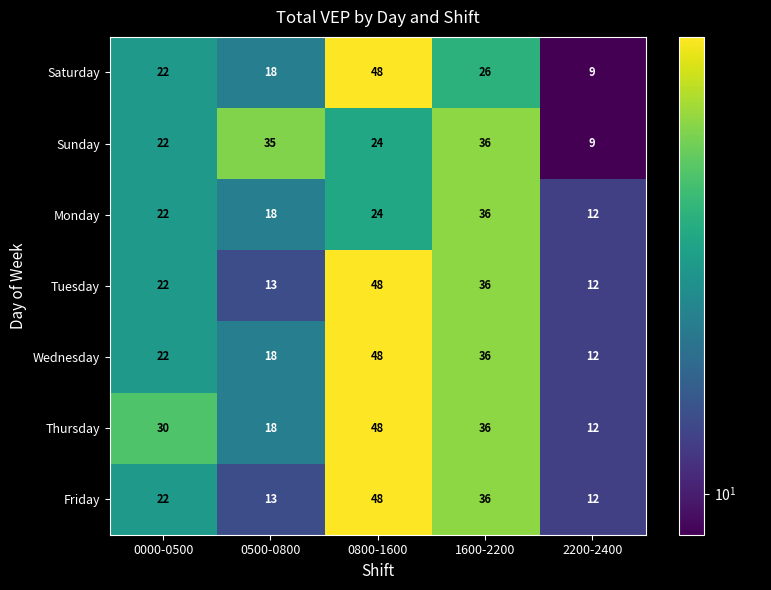

At which category does the chart reach its minimum across all series?

2200-2400